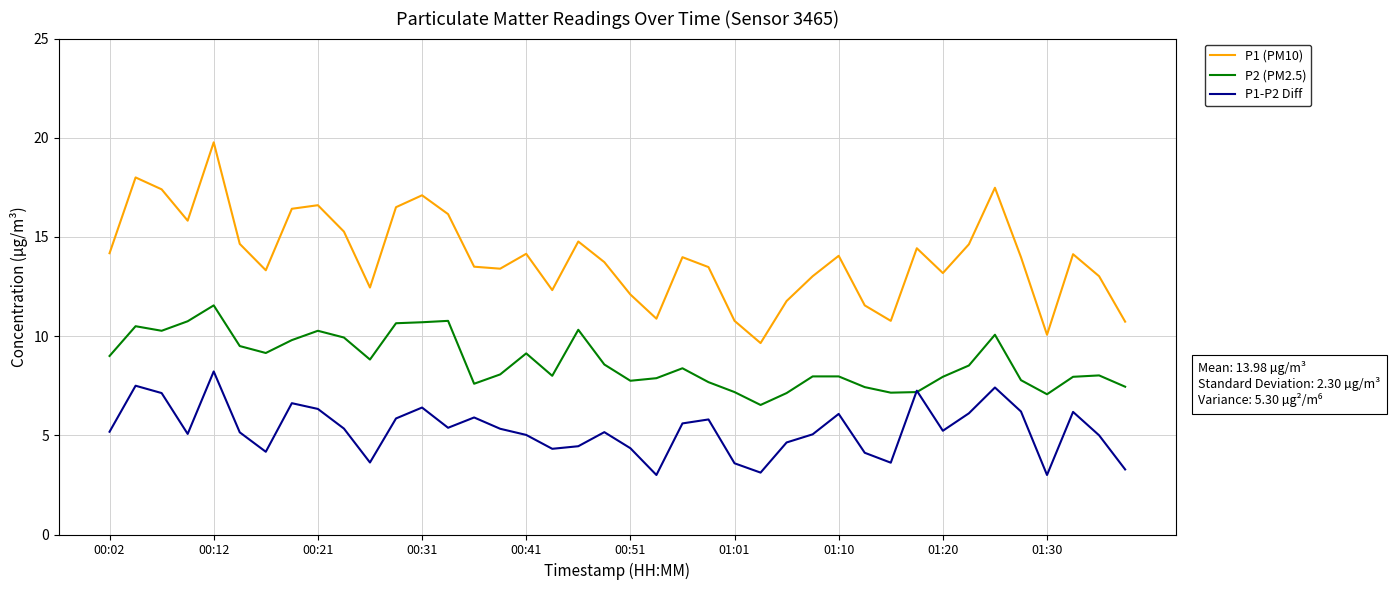

List the series in order of their peak value, highest first.

P1 (PM10), P2 (PM2.5), P1-P2 Diff